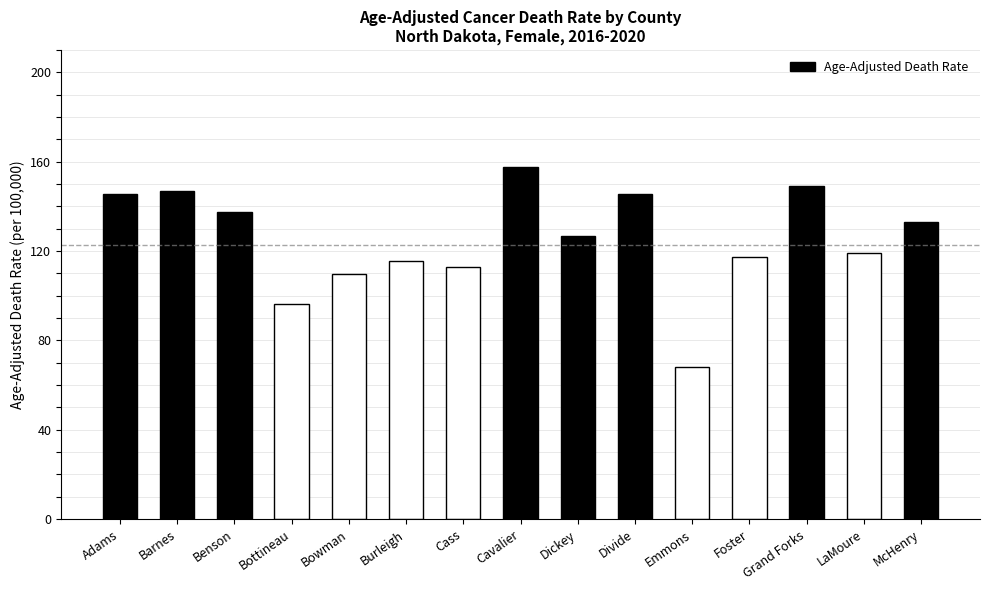

What is the label of the 1st bar from the right?

McHenry